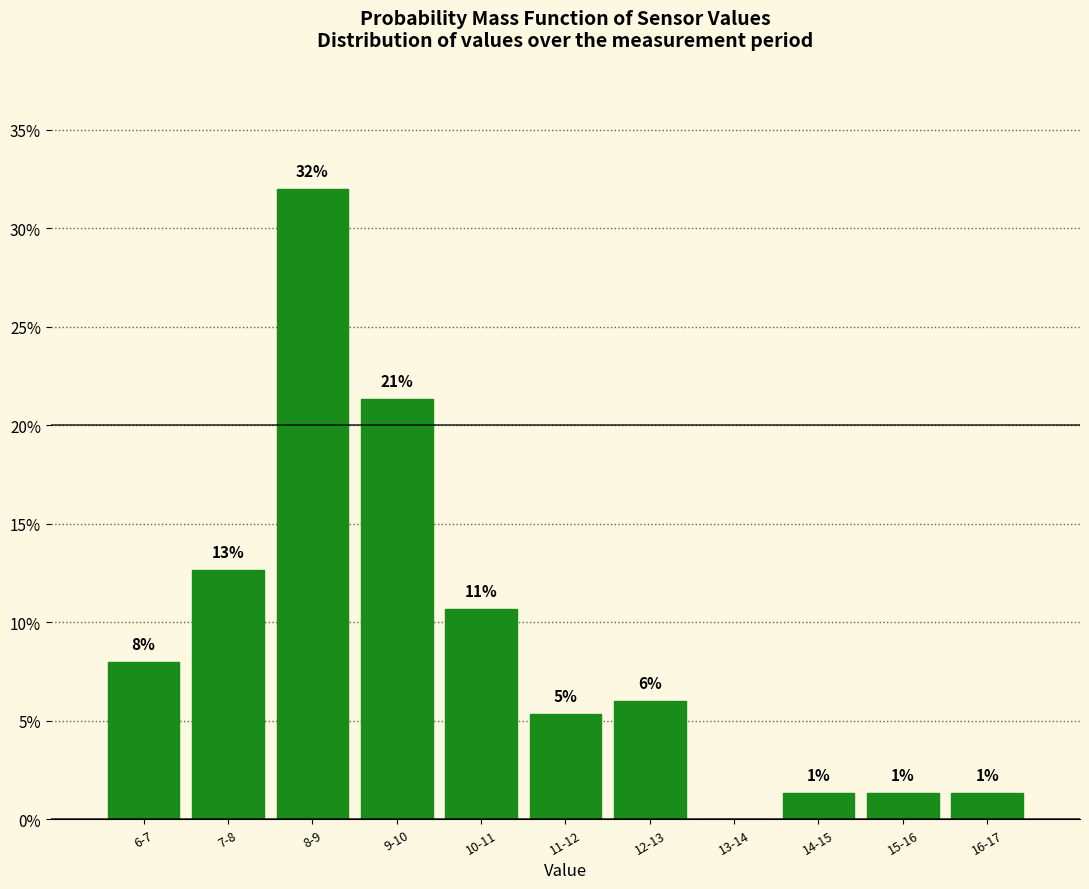

Are the bars horizontal?

No